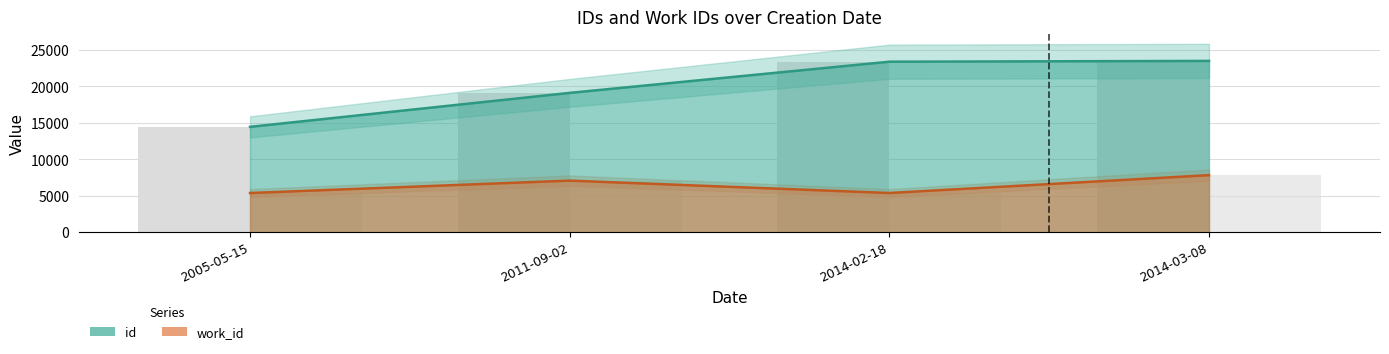

Does the chart contain any negative values?

No